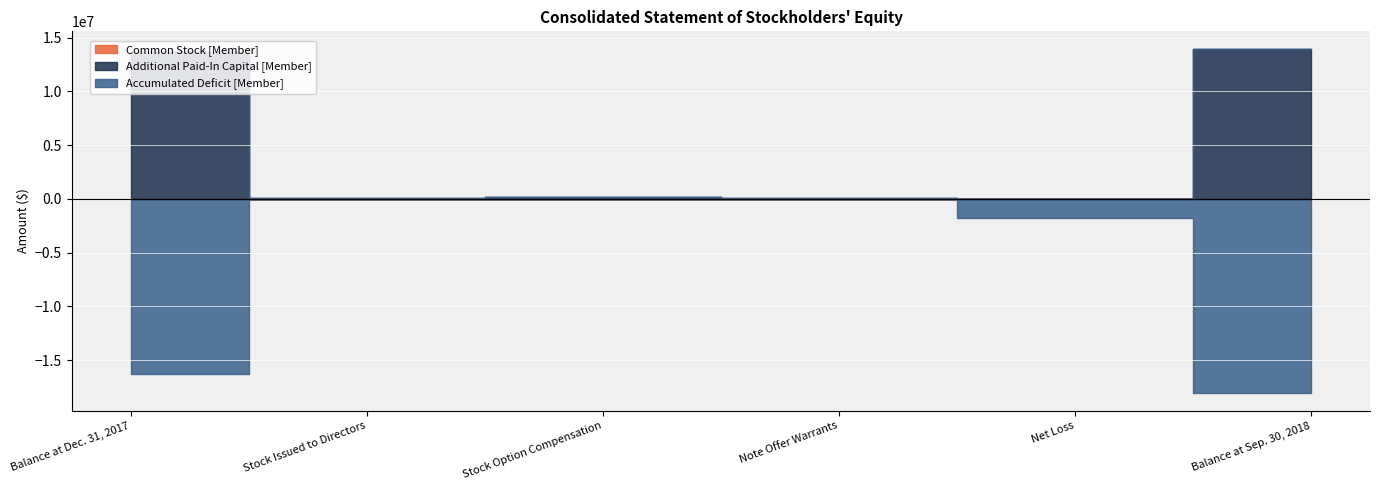

What is the label of the 3rd point from the left?

Stock Option Compensation